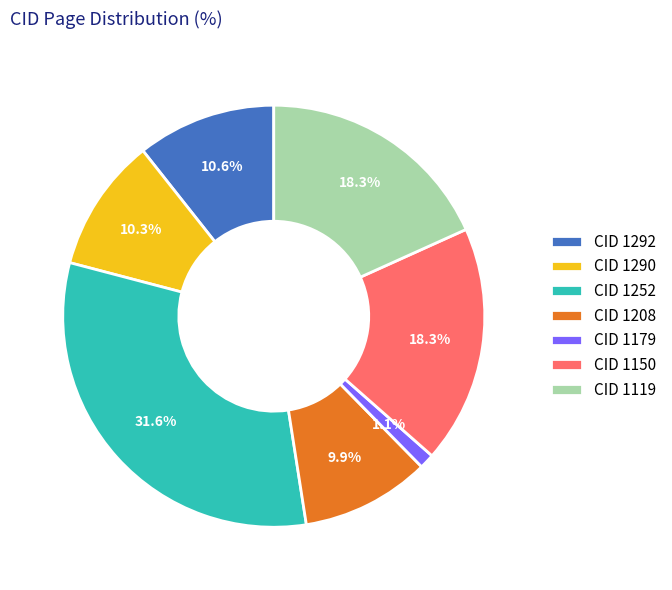

Between CID 1290 and CID 1150, which is larger?

CID 1150